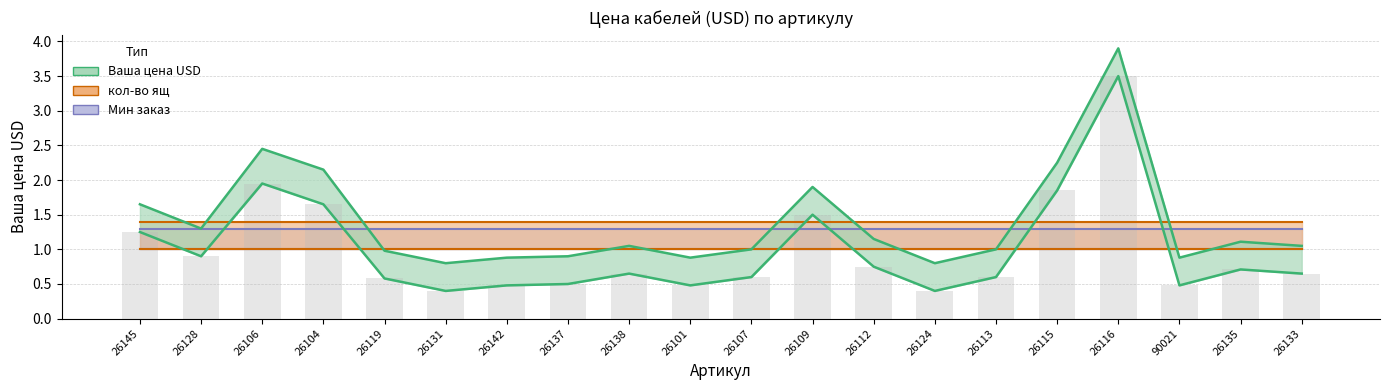

Rank the categories by Мин заказ upper value from lowest to highest.

26145, 26128, 26106, 26104, 26119, 26131, 26142, 26137, 26138, 26101, 26107, 26109, 26112, 26124, 26113, 26115, 26116, 90021, 26135, 26133